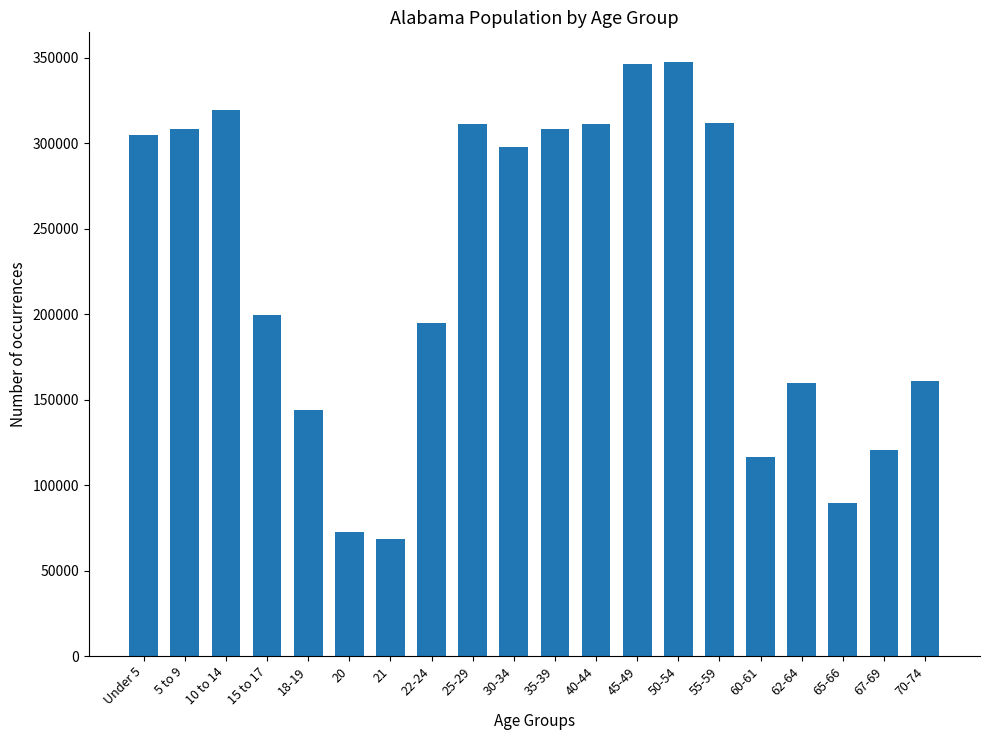

Which has a higher value, 60-61 or 35-39?

35-39